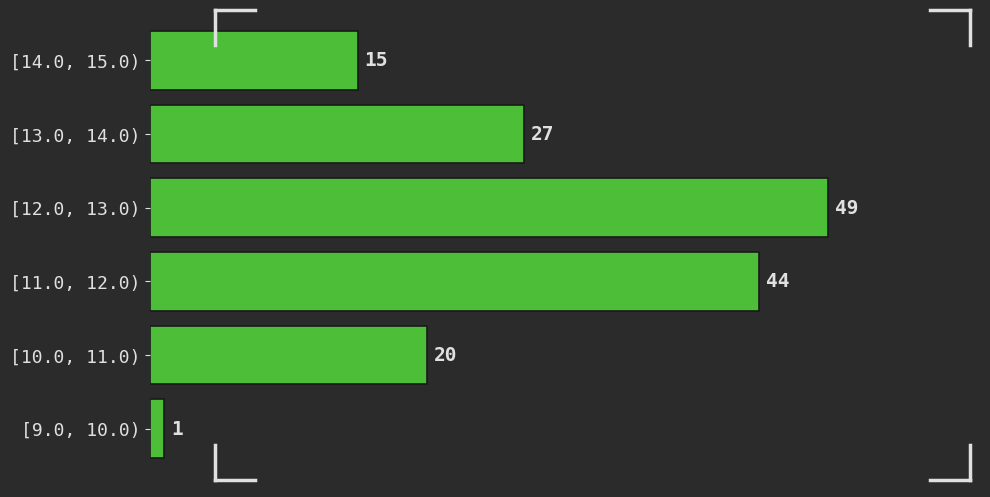

Reading bottom to top, extract all data points from this chart.

1	20	44	49	27	15